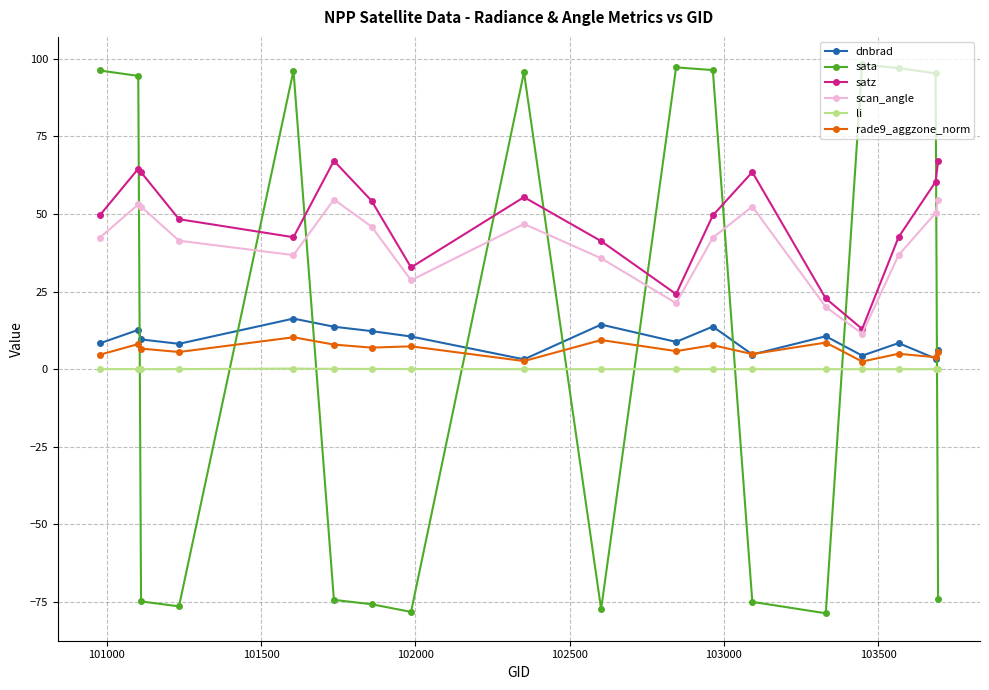

At how many categories does at least one series exceed 91?

9